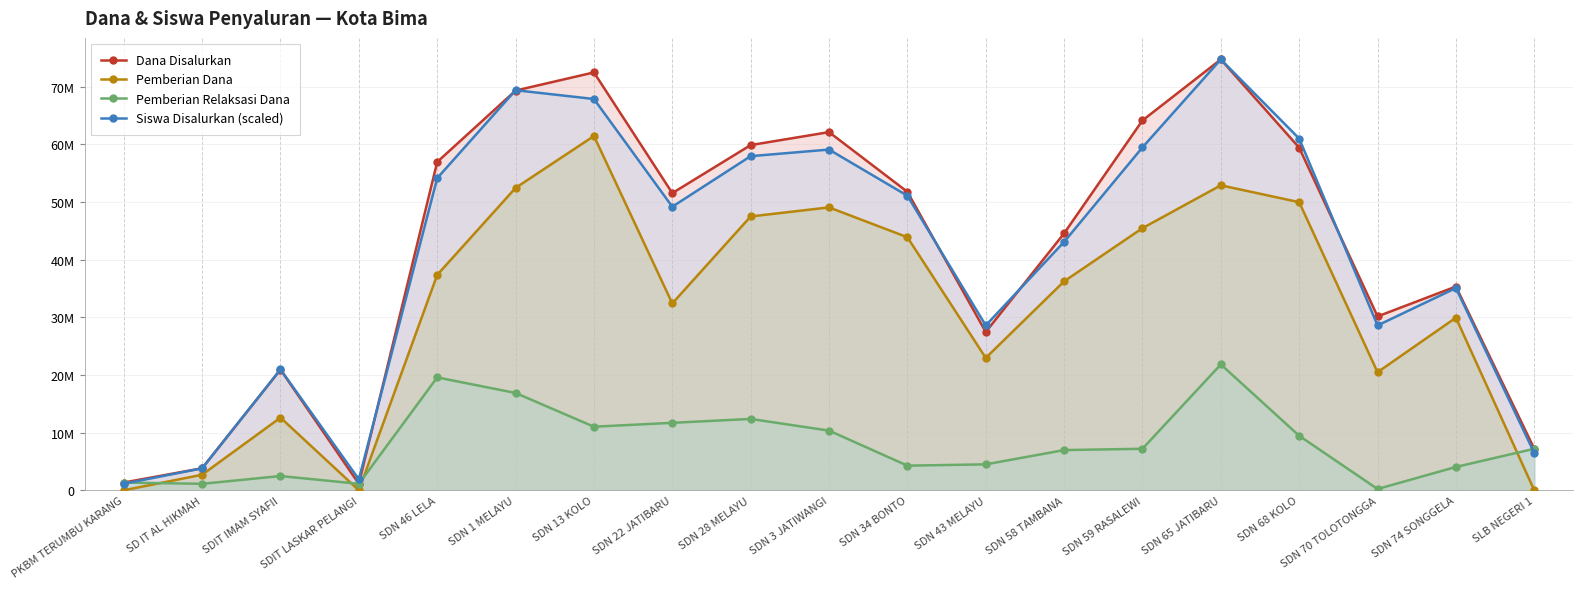

What is the average value of the Dana Disalurkan series?

41790789.5